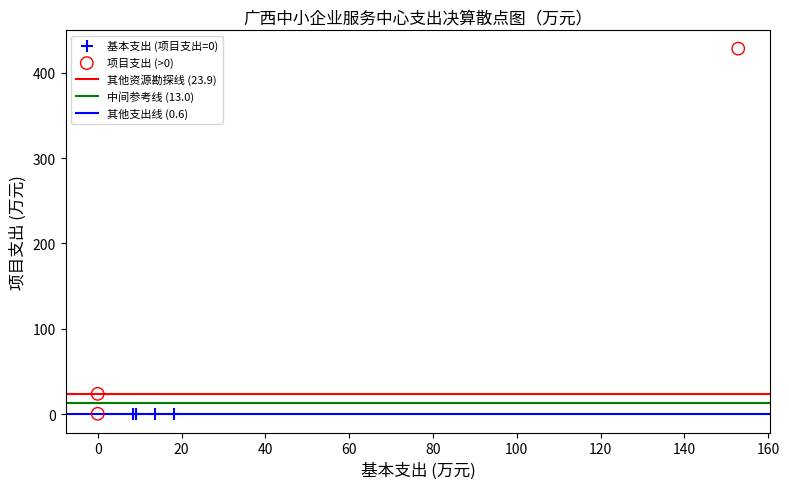

Which series contains the highest Y value?

项目支出 (>0)